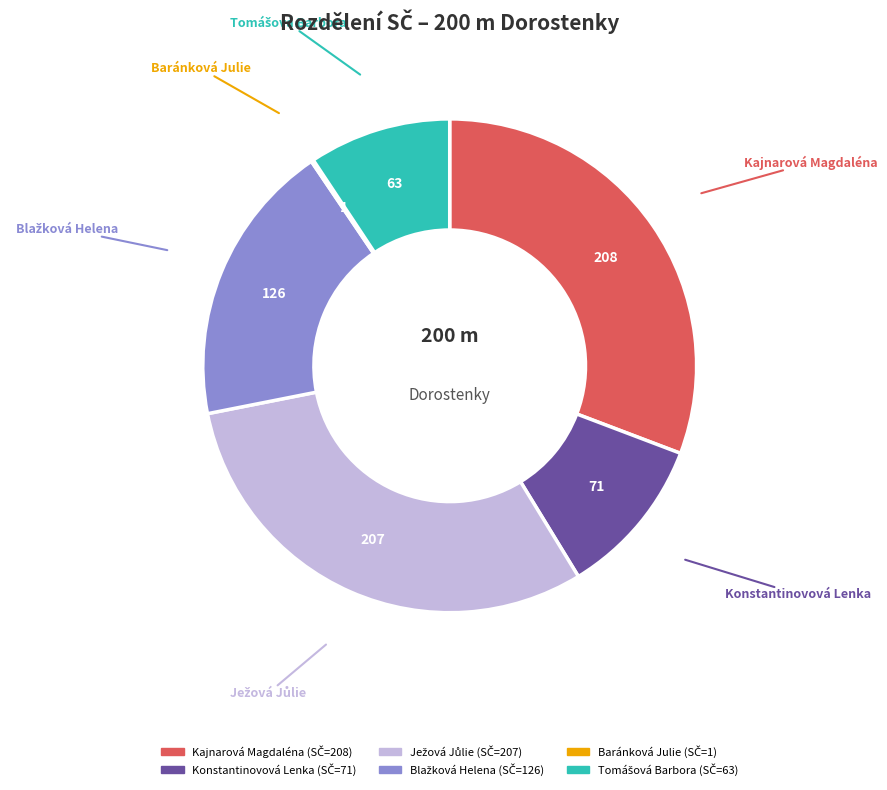

Is there a majority slice in this chart?

No